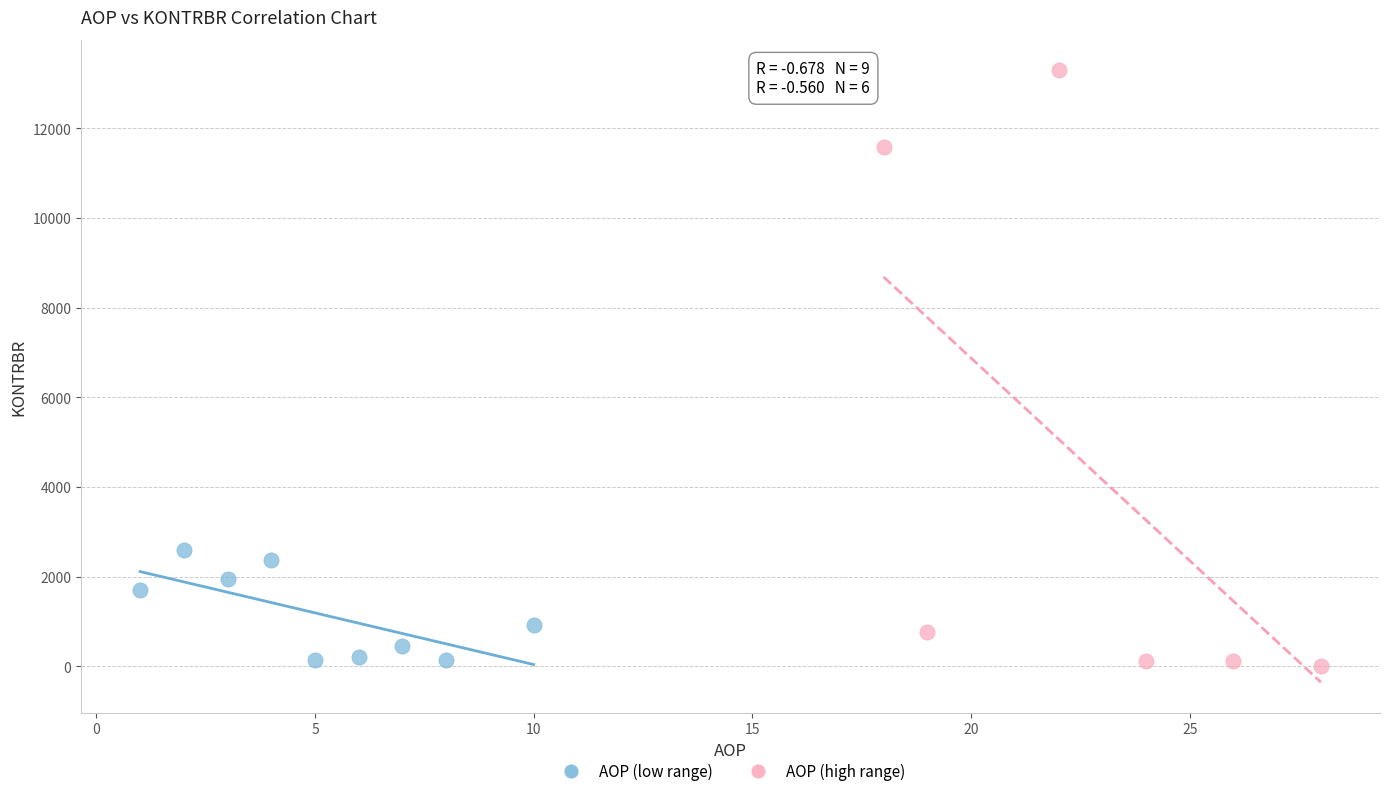

Which series has the largest Y range (max minus min)?

AOP (high range)